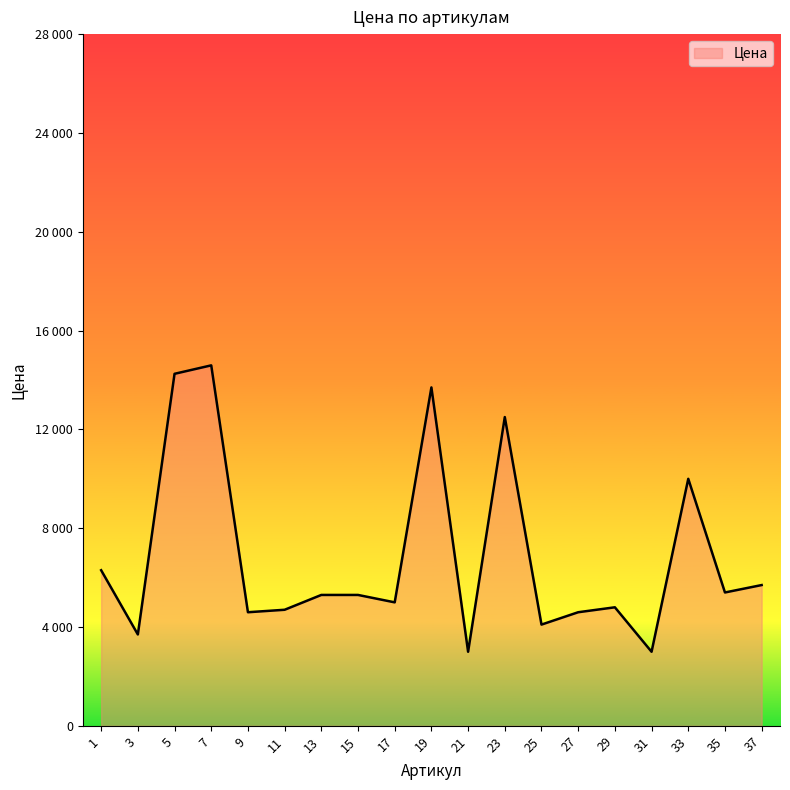

Does the chart have visible grid lines?

No